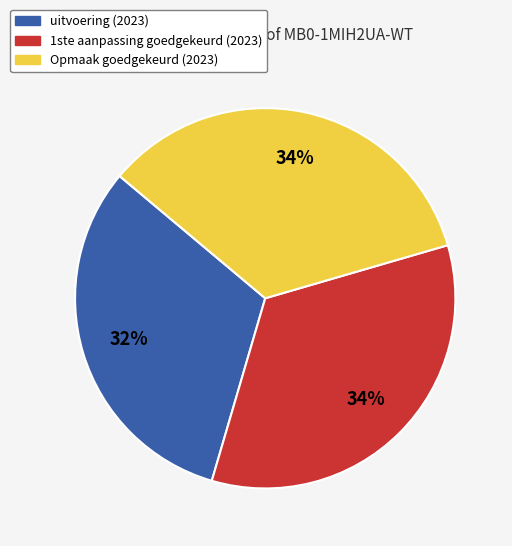

Is it true that 1ste aanpassing goedgekeurd (2023) is 44% of the pie?

False